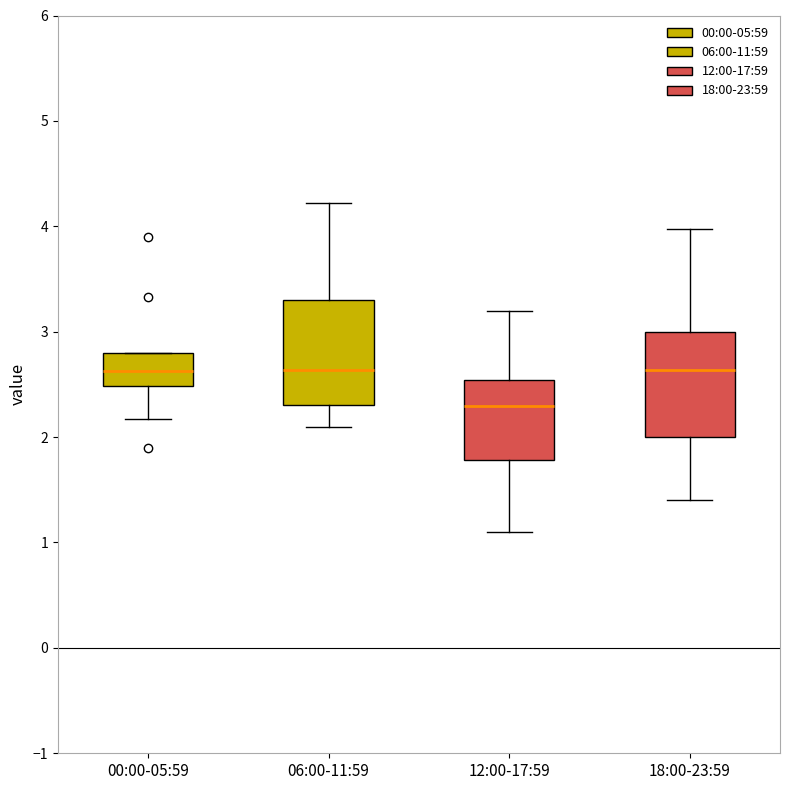

Where does the upper whisker of the box for 12:00-17:59 end on the y-axis? The values are not printed on the chart, so give them approximately, as read against the axis.

3.2